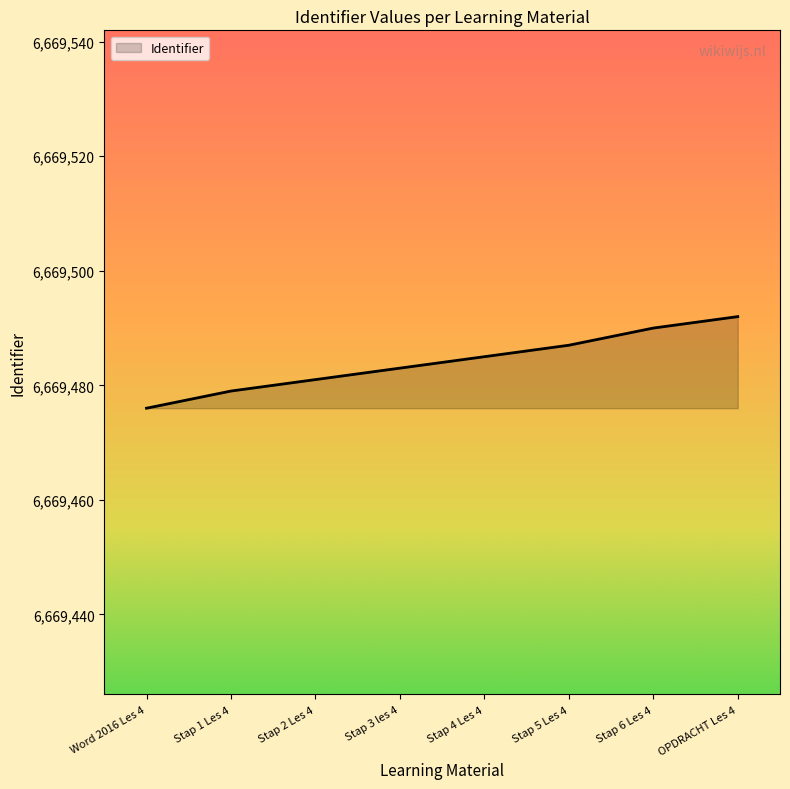

How many lines are shown in the chart?

1